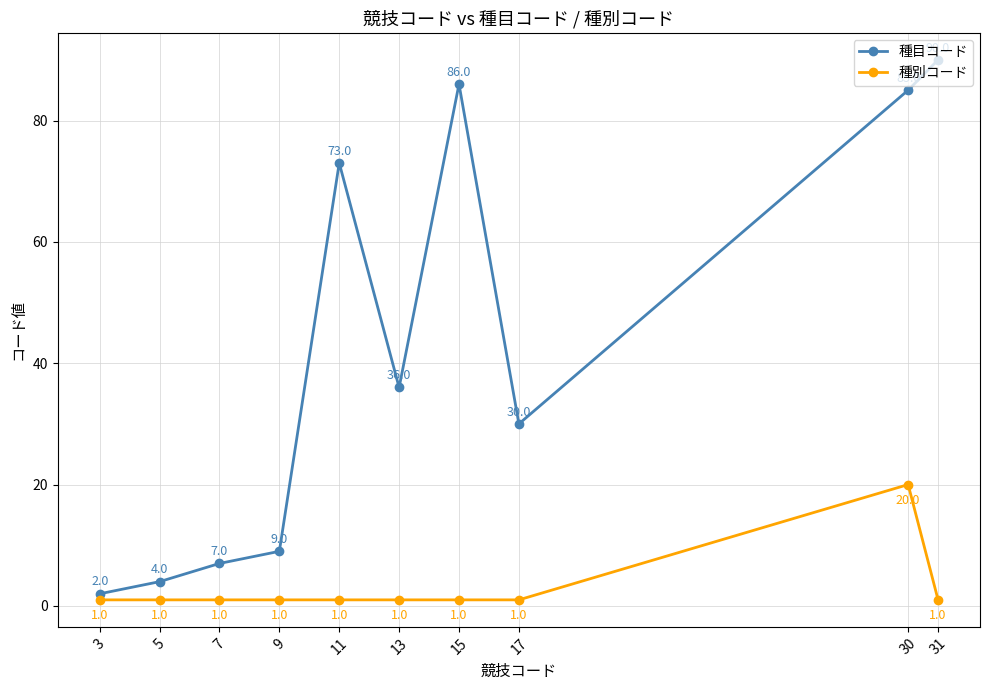

What is the value of the 種目コード point at the 4th from the left?

9